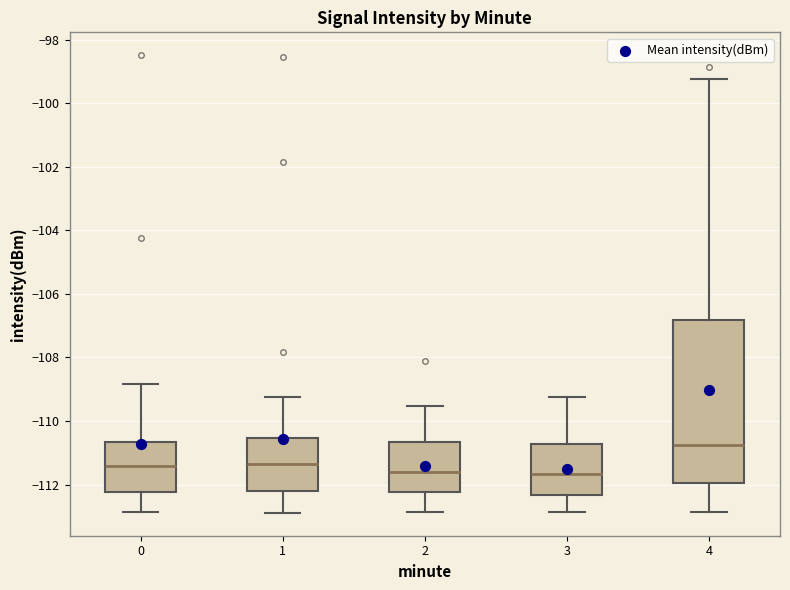

Where does the upper whisker of the box at x = 1 end on the y-axis? The values are not printed on the chart, so give them approximately, as read against the axis.

-109.2